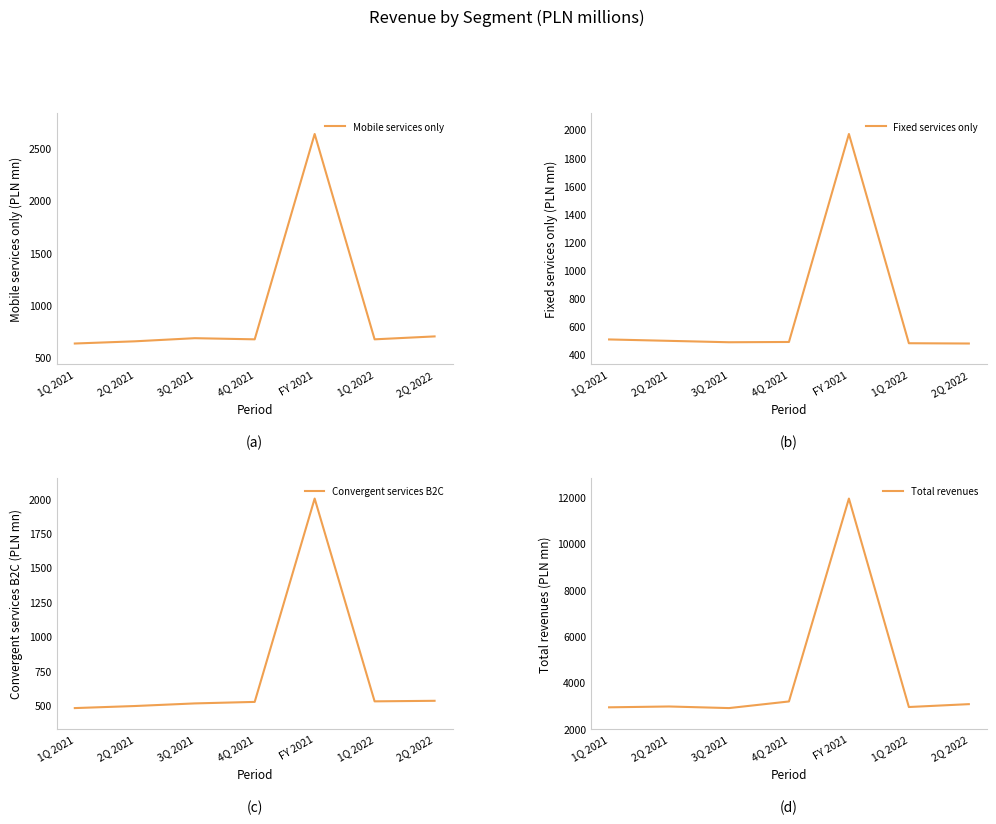

True or false: Mobile services only and Total revenues intersect in this chart.

False